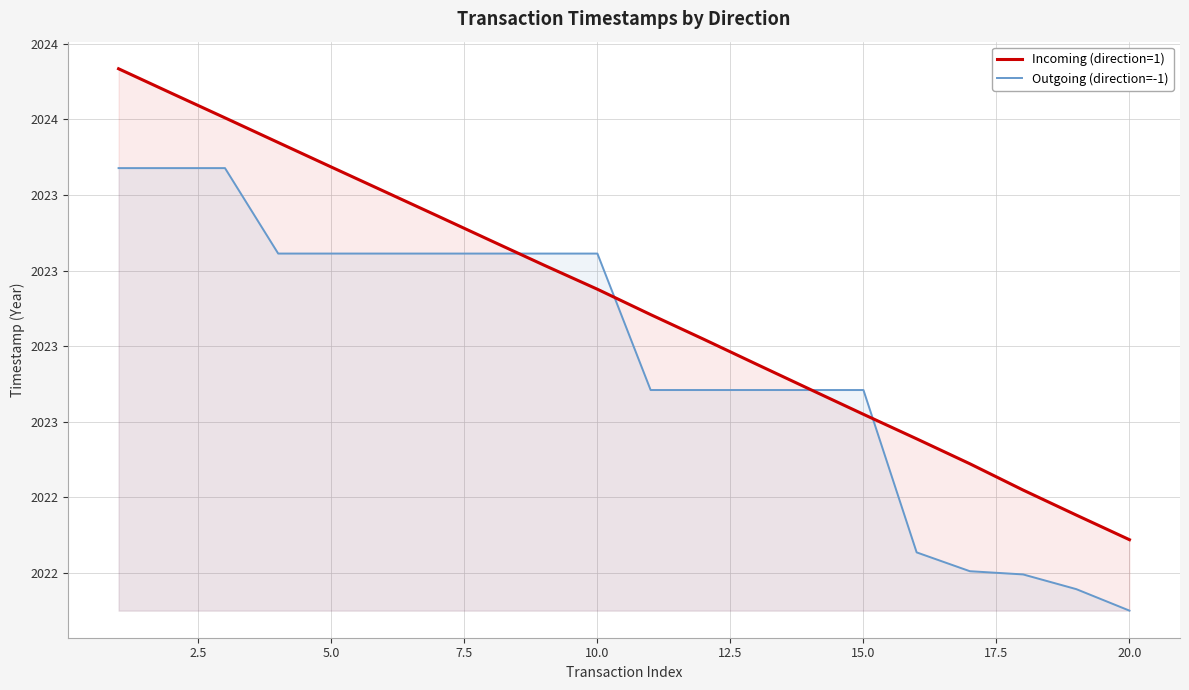

Rank the series by their average value, from highest to lowest.

Incoming (direction=1), Outgoing (direction=-1)